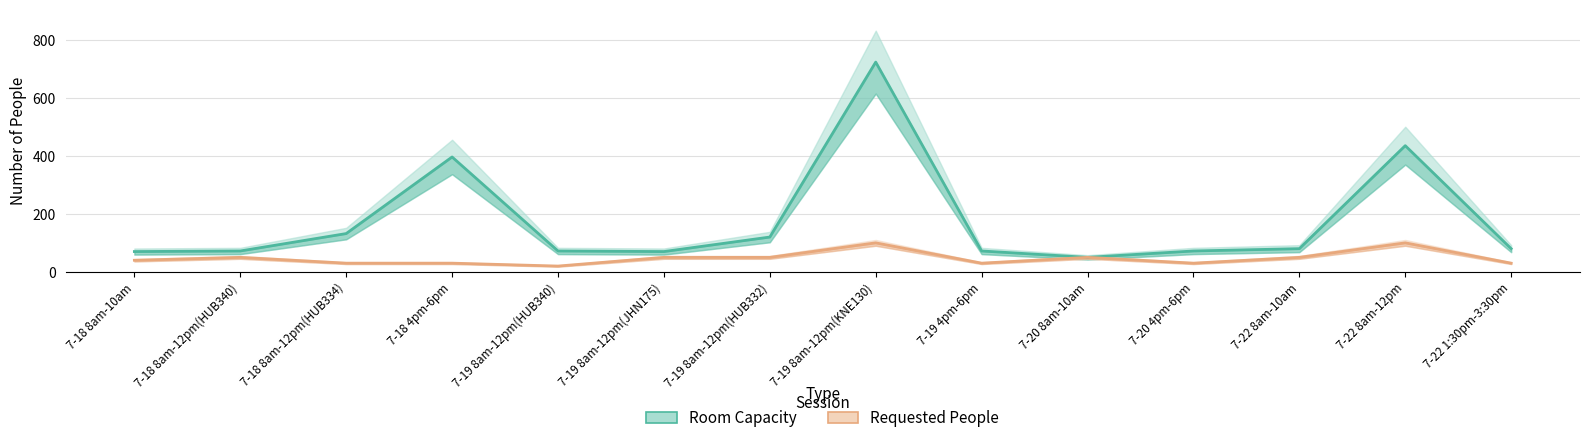

What is the difference between the maximum and minimum values in the Requested People series?

80